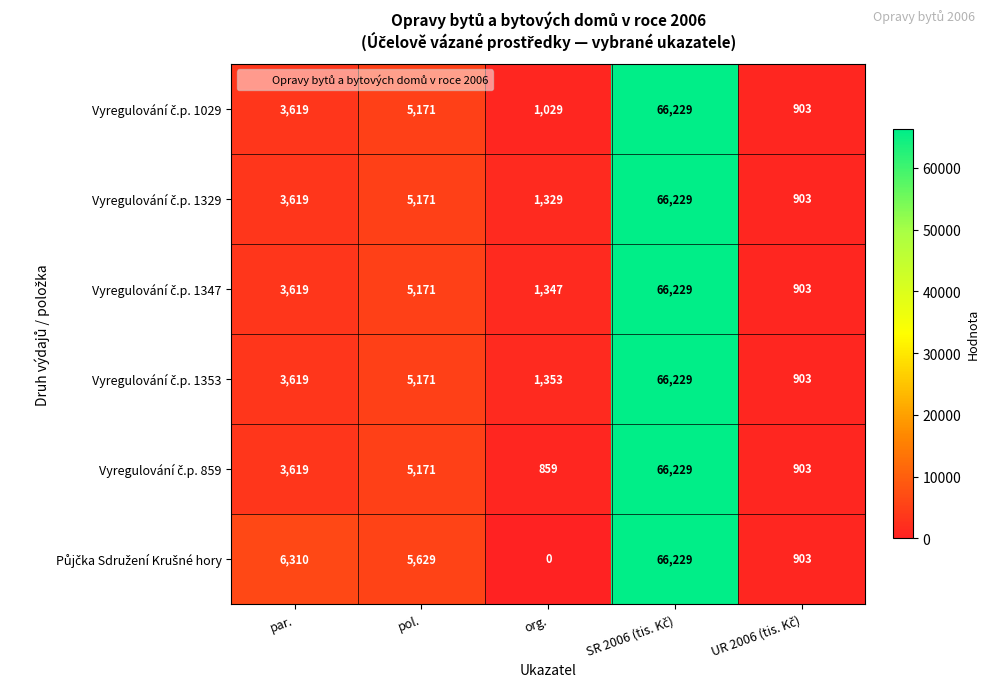

What is the difference between the highest and lowest values at par.?

2691